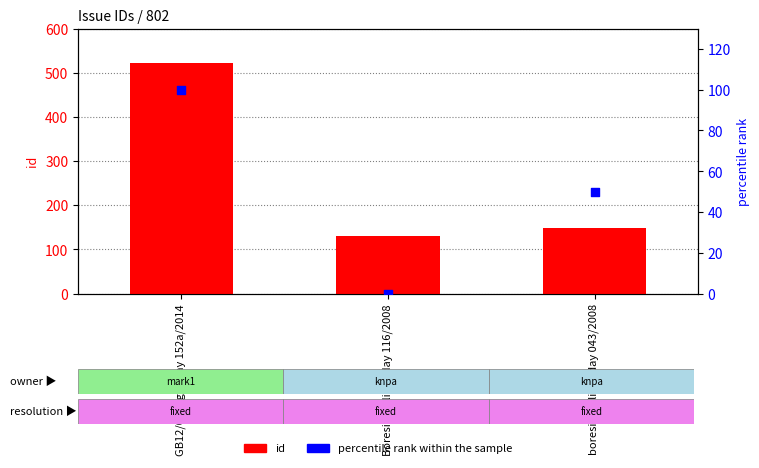

Which series has the largest total across all categories?

id